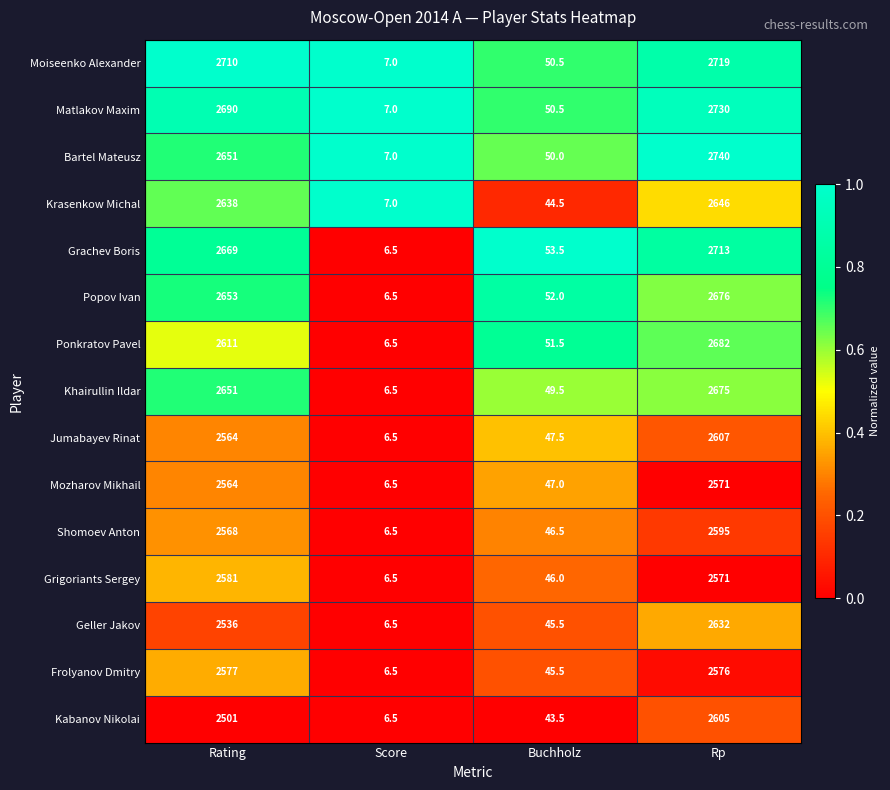

How many distinct data groups are displayed?

15